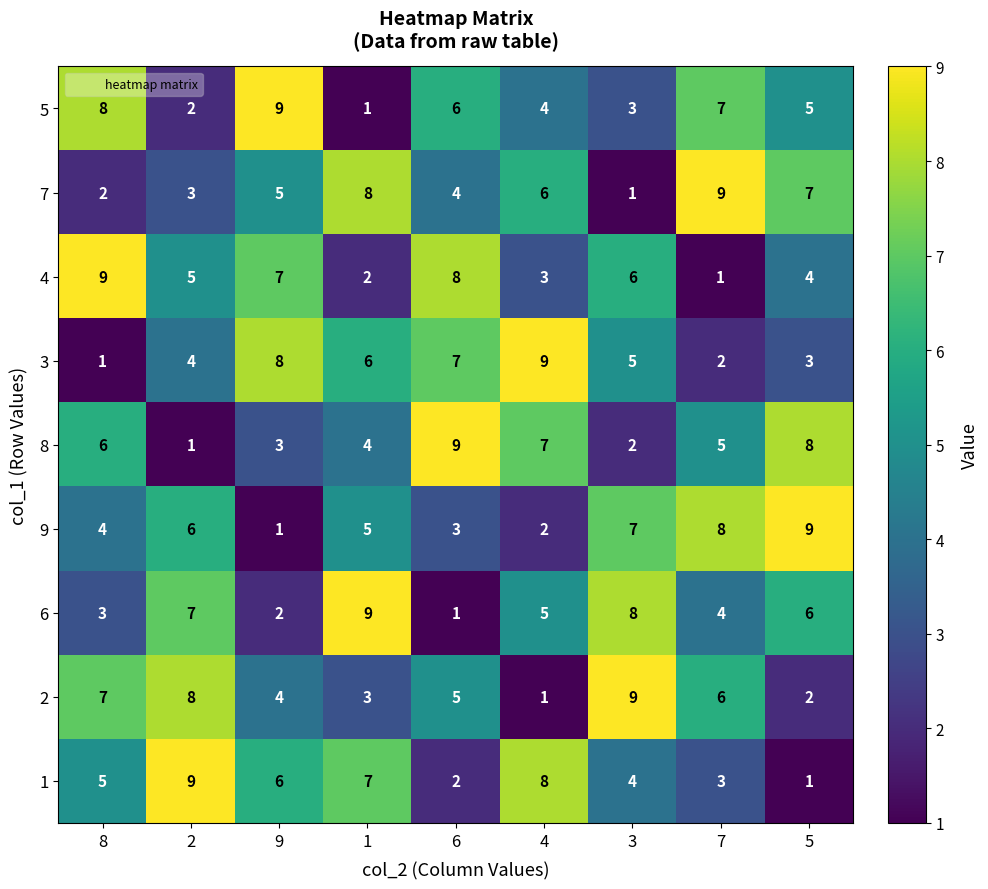

Rank the categories by 2 value from lowest to highest.

4, 5, 1, 9, 6, 7, 8, 2, 3